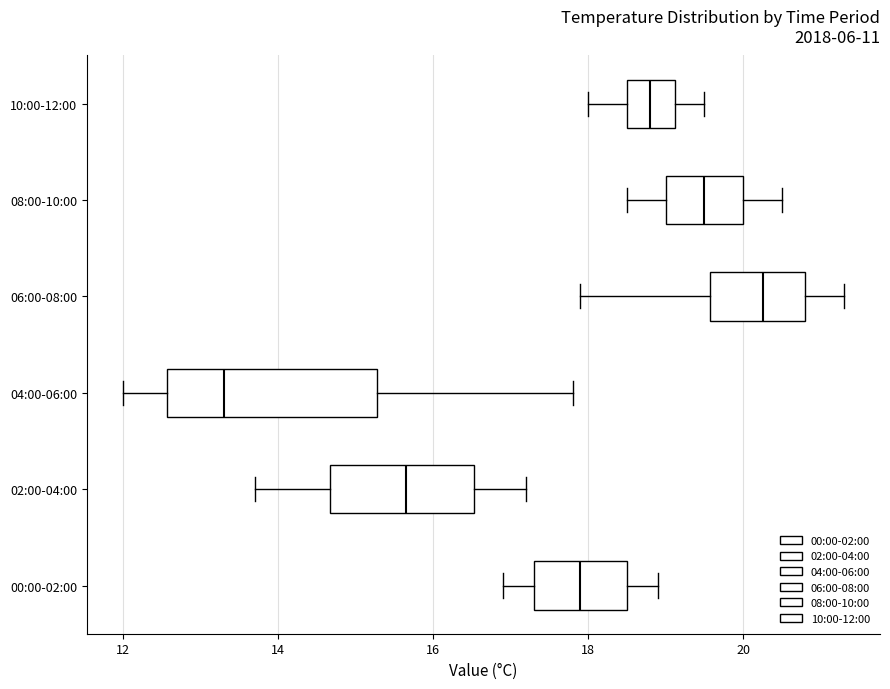

Comparing the boxes themselves (not the whiskers), which one is the widest?

04:00-06:00